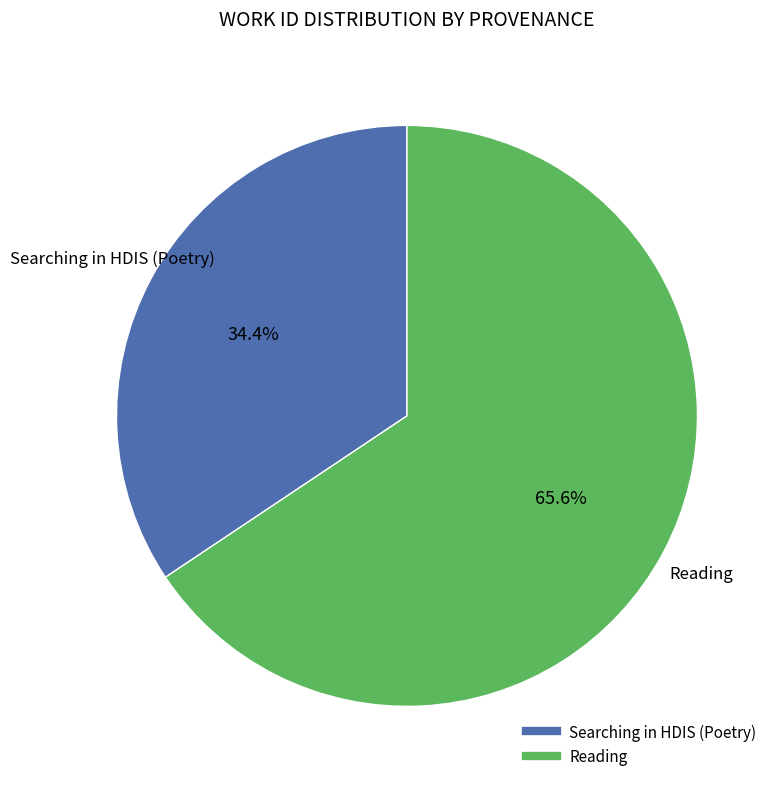

Does any single category account for the majority?

Yes